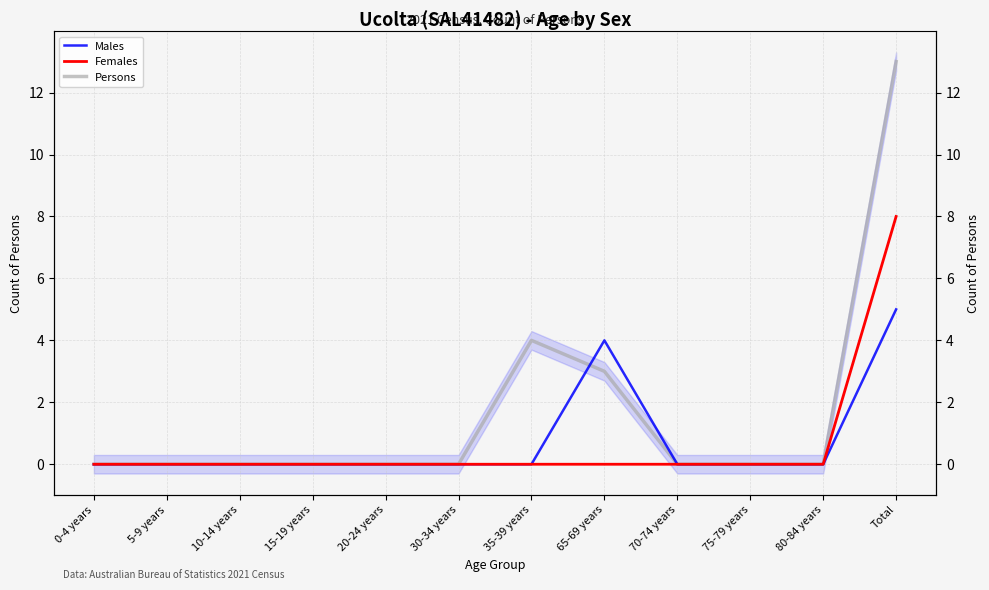

What position from the right is 5-9 years?

11